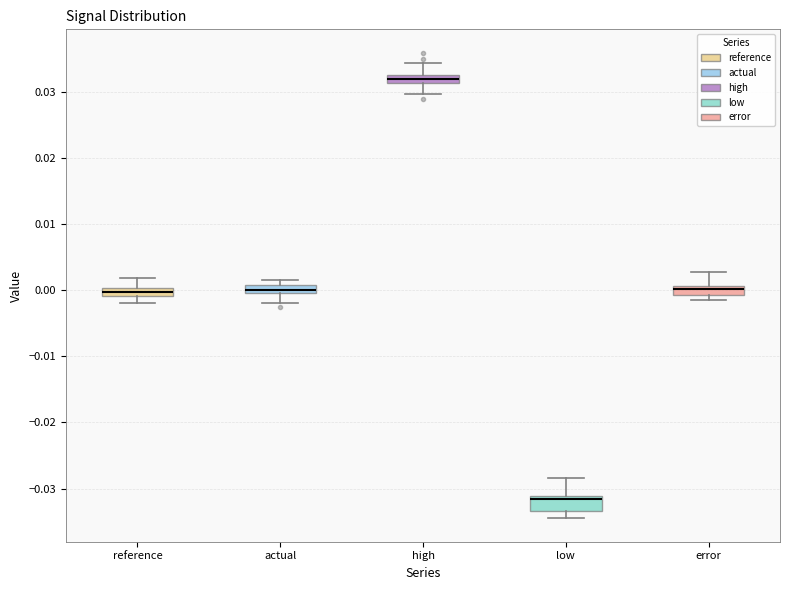

Where does the lower whisker of the box for actual end on the y-axis? The values are not printed on the chart, so give them approximately, as read against the axis.

-0.002